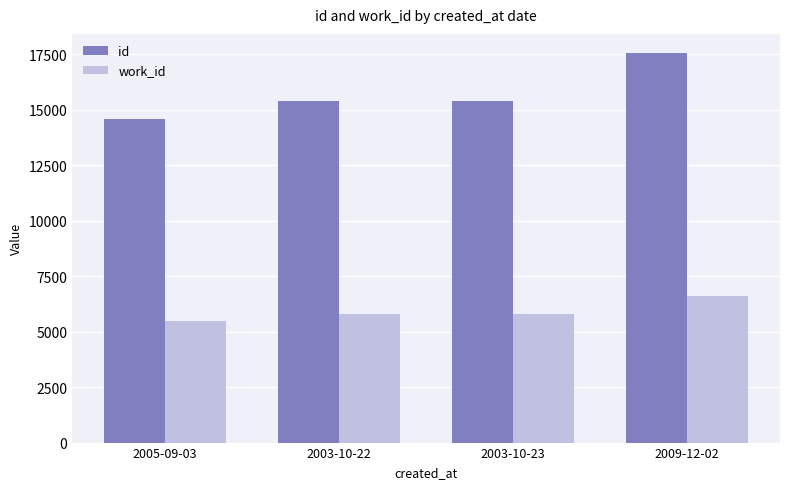

What is the difference between the highest and lowest values at 2003-10-22?

9626